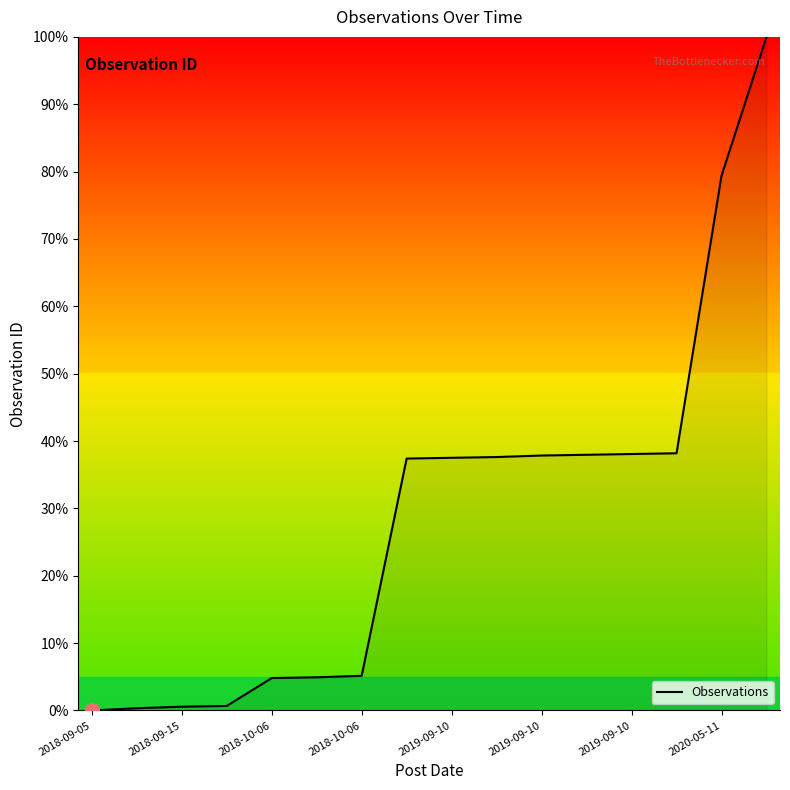

What is the difference between the maximum and minimum values?

100.0